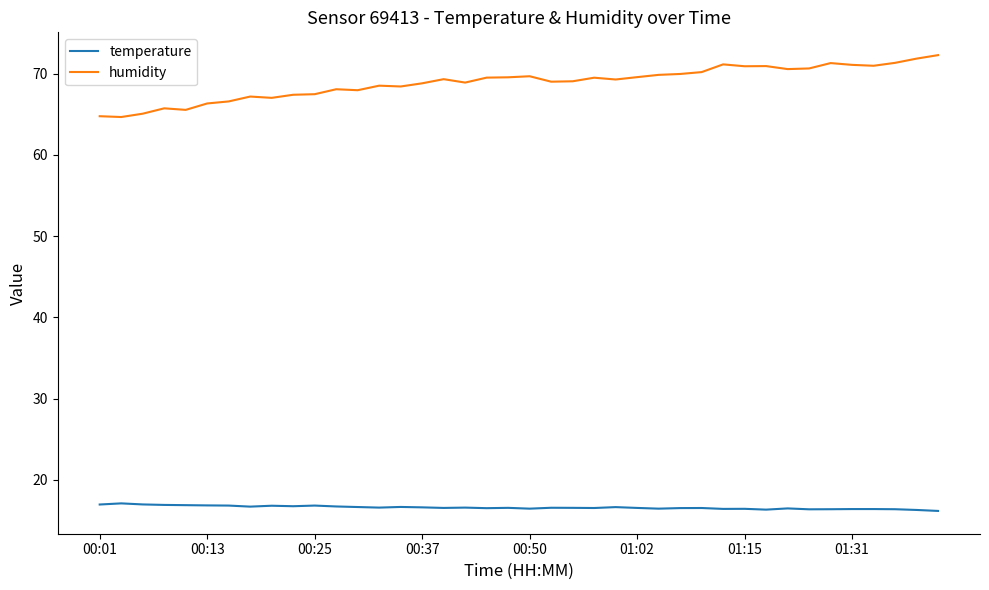

What is the minimum value for humidity?

64.7